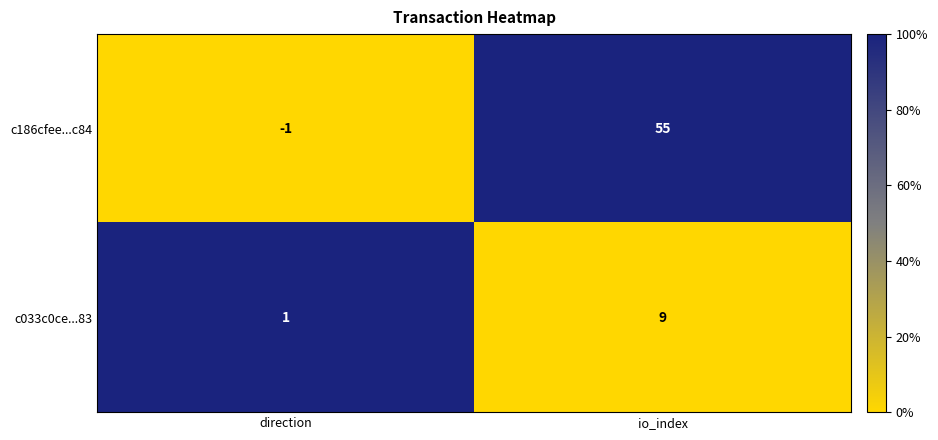

Is it true that c033c0ce...83 equals 1 at direction?

True